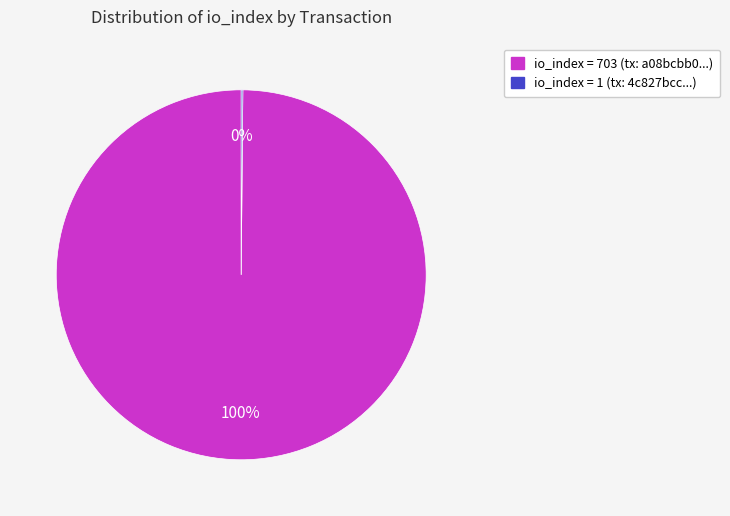

To the nearest percent, what is the difference between the largest and smallest slice percentages?

100%